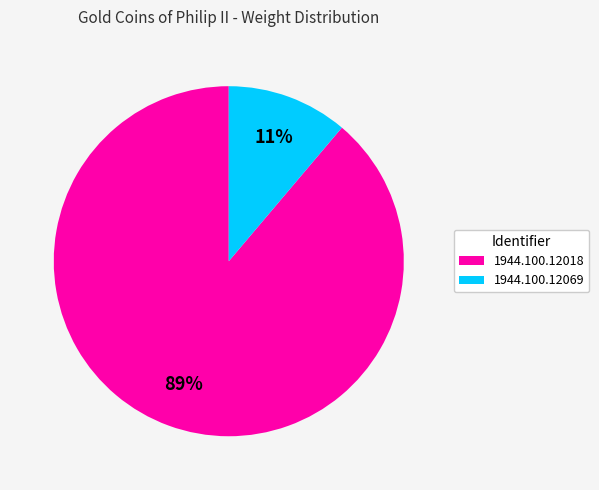

To the nearest percent, what portion does 1944.100.12069 represent?

11%